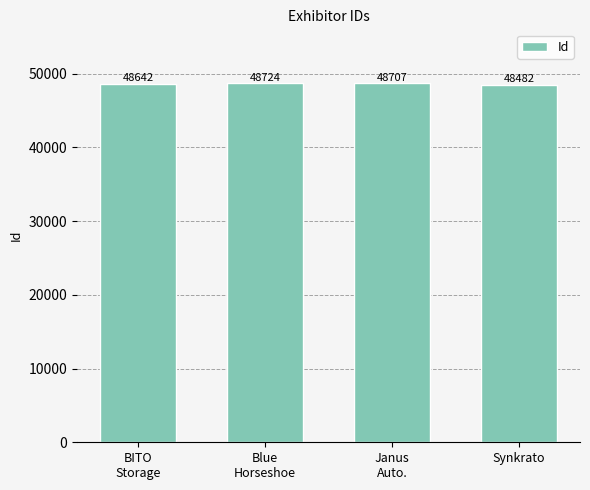

List the labels in order of value, smallest first.

Synkrato, BITO
Storage, Janus
Auto., Blue
Horseshoe